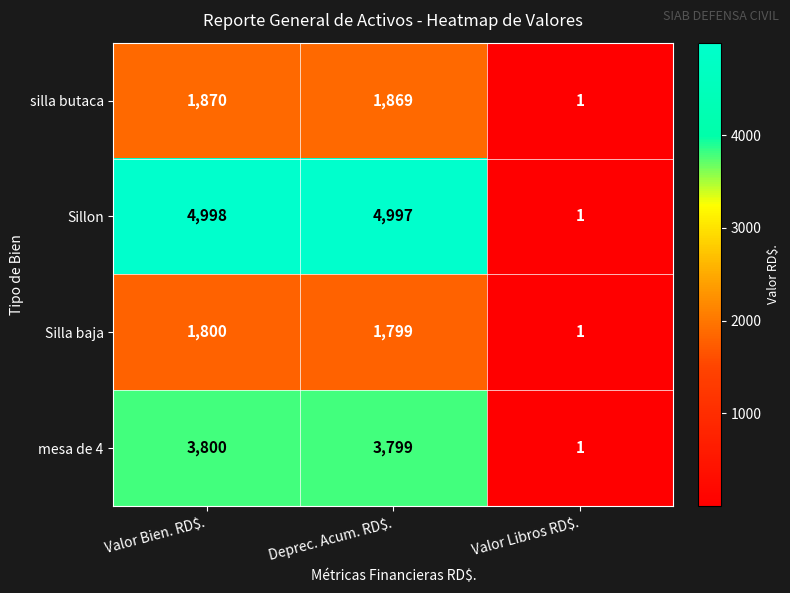

The mesa de 4 series shows 1026 at Valor Bien. RD$.. True or false?

False